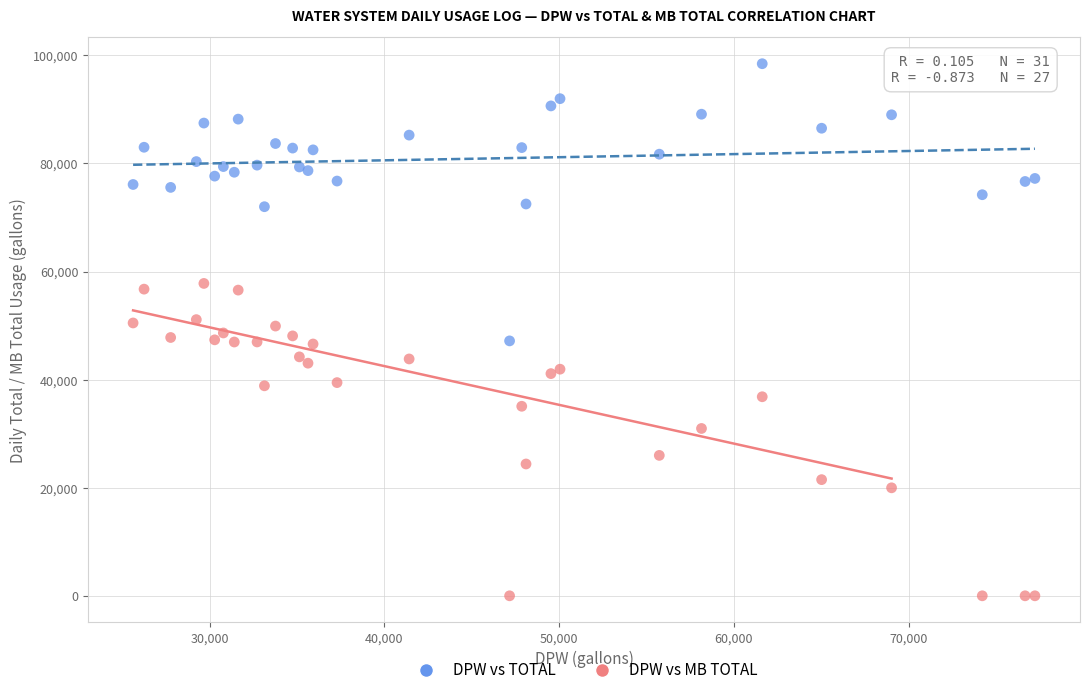

Which series has the largest Y range (max minus min)?

DPW vs MB TOTAL